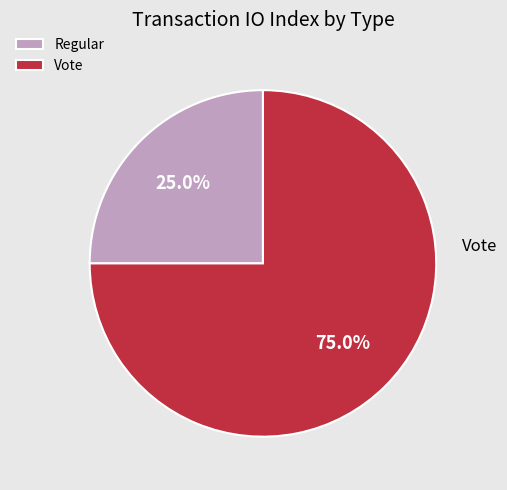

Combined, what portion of the pie is Vote and Regular?

100.0%